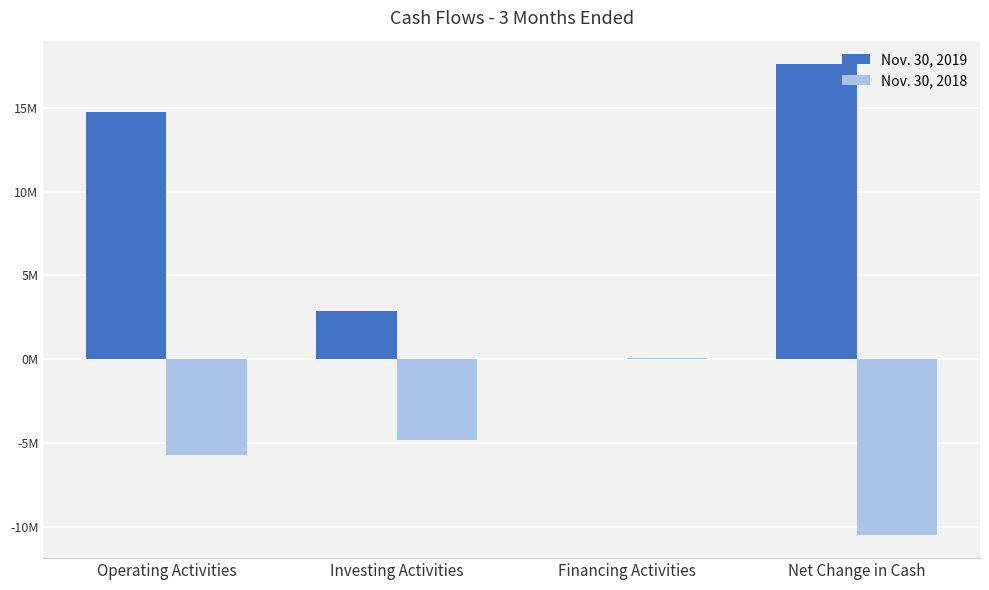

At Net Change in Cash, list the series in order from largest to smallest.

Nov. 30, 2019, Nov. 30, 2018